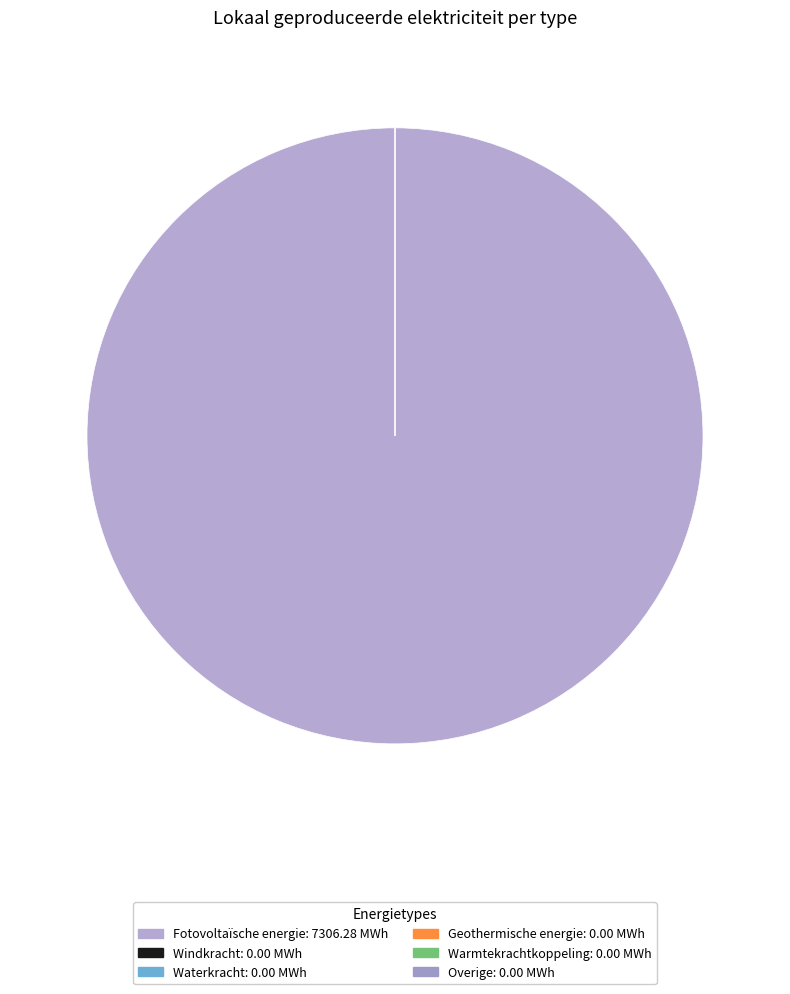

True or false: Fotovoltaïsche energie accounts for 92% of the total.

False